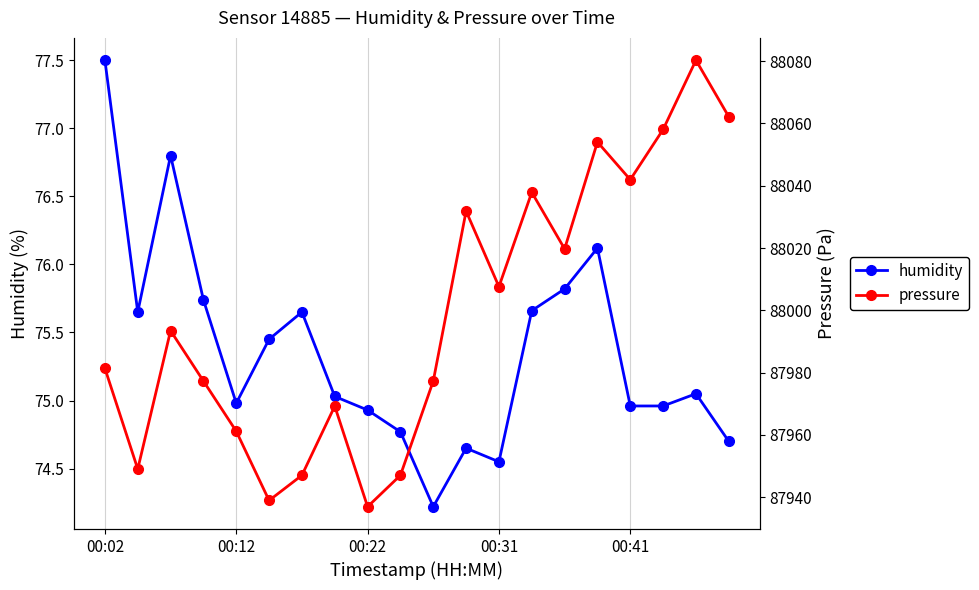

Is the value of pressure at 5 greater than the value of humidity at 8?

Yes